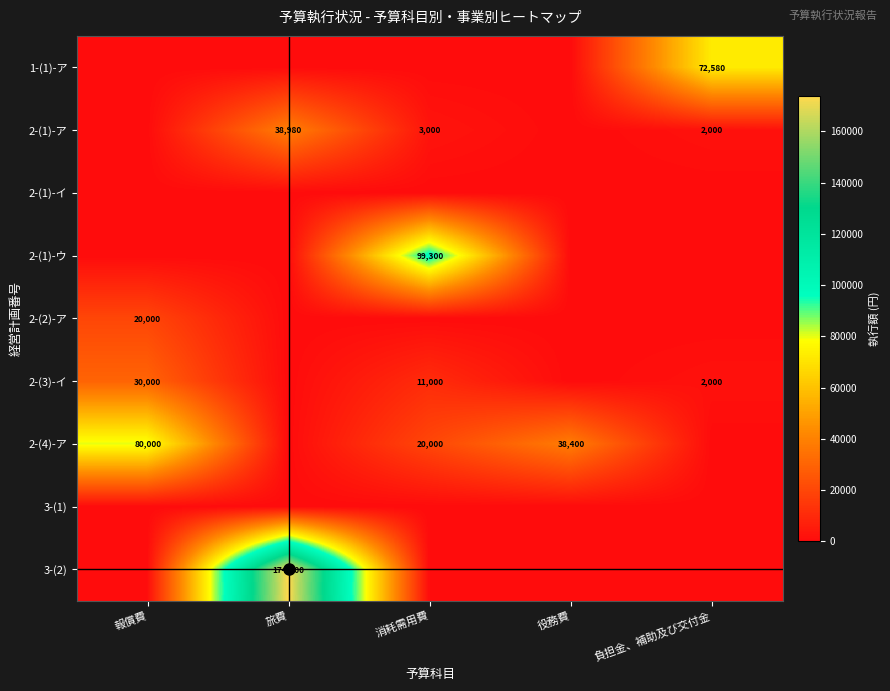

True or false: 2-(3)-イ has a value of 42218 at 報償費.

False